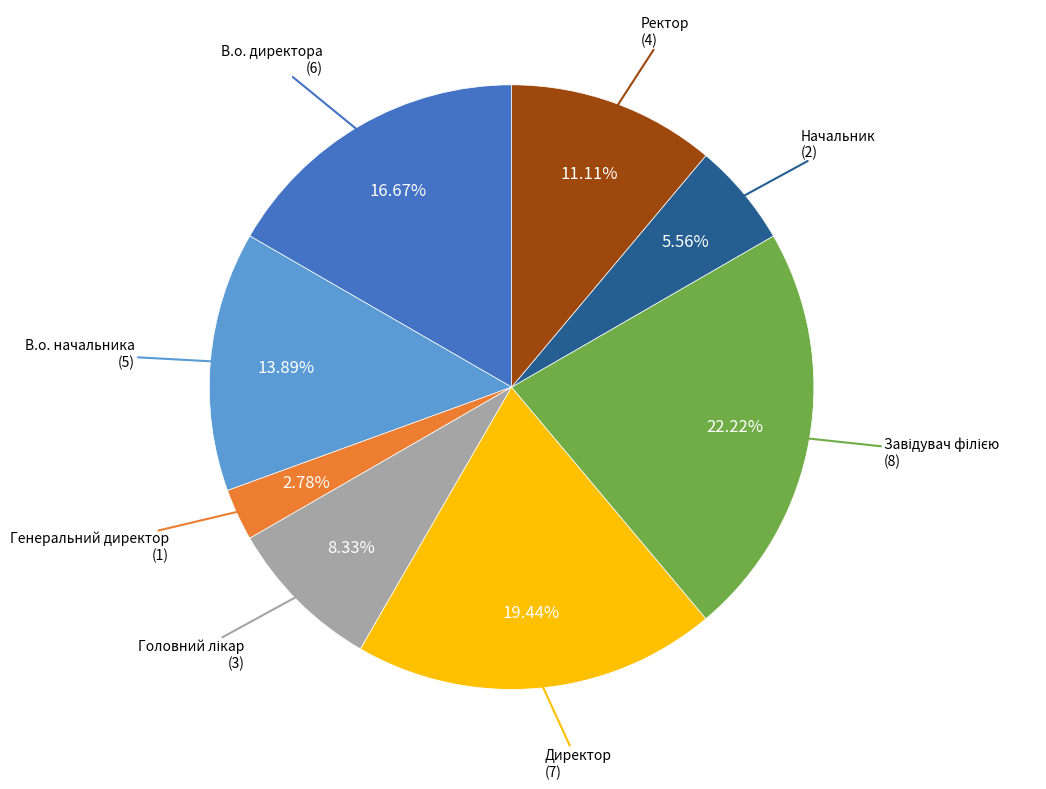

Does Ректор represent more than half of the total?

No